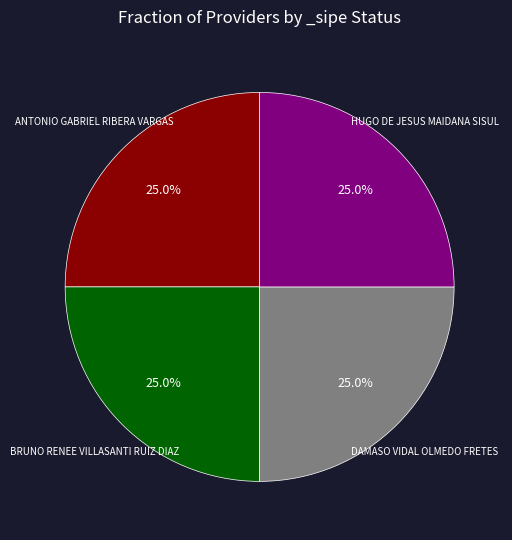

What percentage is the HUGO DE JESUS MAIDANA SISUL slice, to the nearest percent?

25%